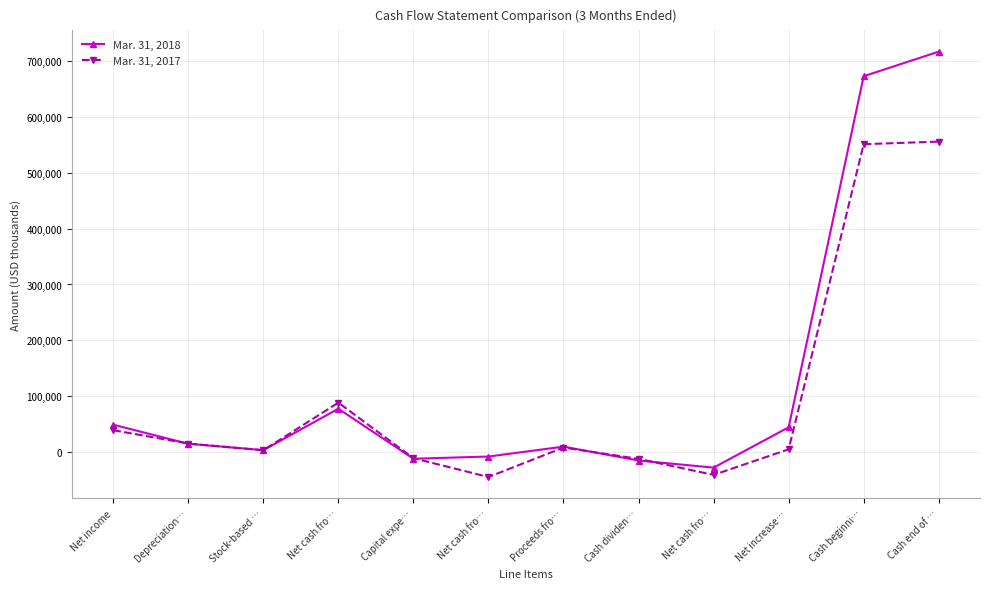

How many data points in Mar. 31, 2017 are less than 7791?

6